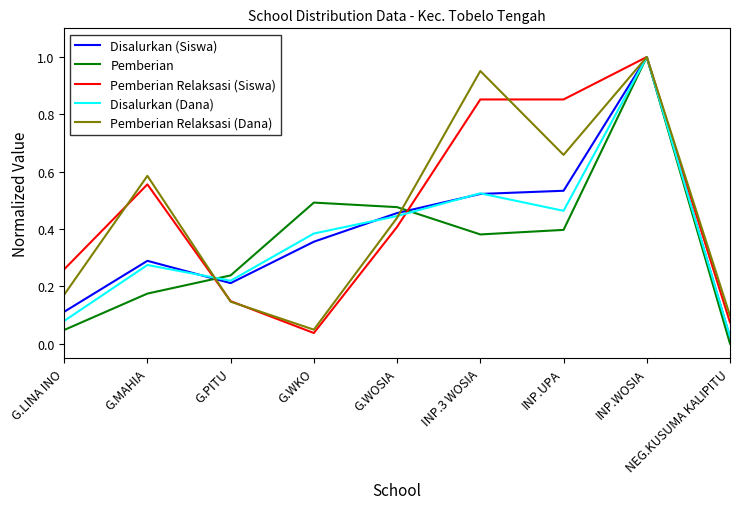

Is it true that Pemberian Relaksasi (Dana) equals 1.2 at INP.UPA?

False